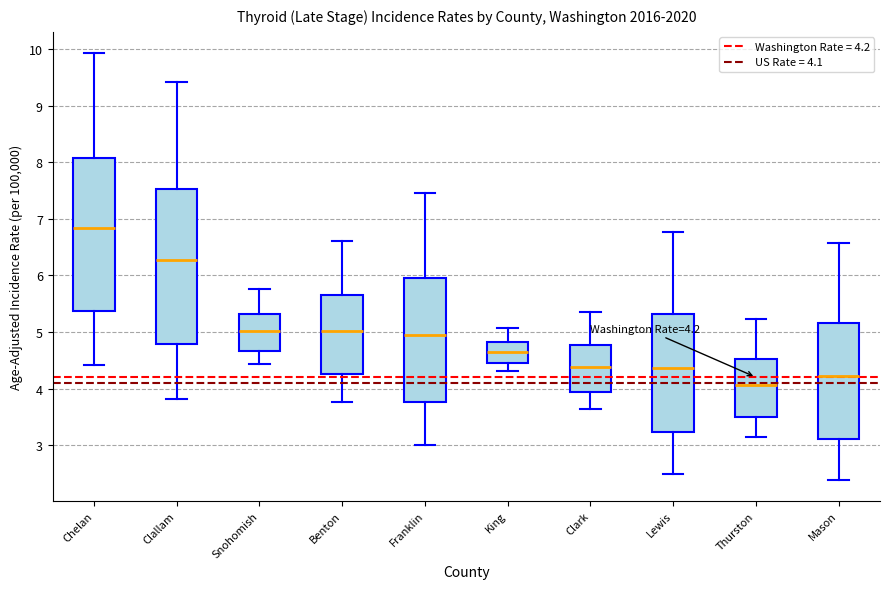

Which box's median line is the lowest?

Thurston